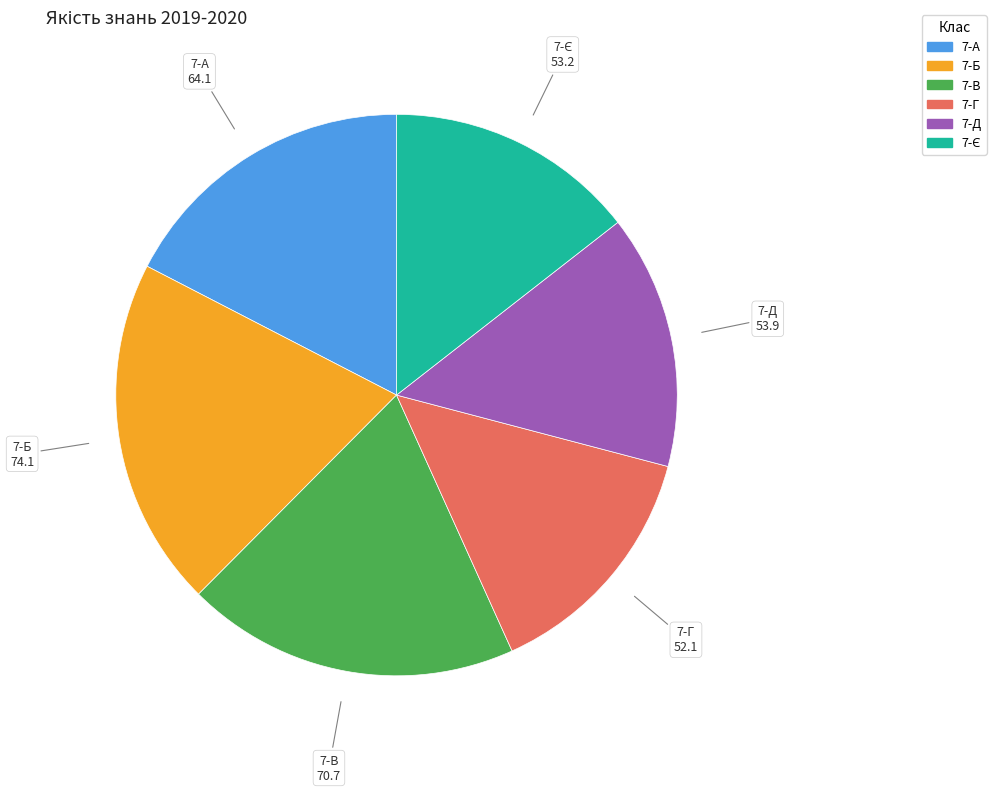

Do 7-Г and 7-Д together represent more than half of the pie?

No